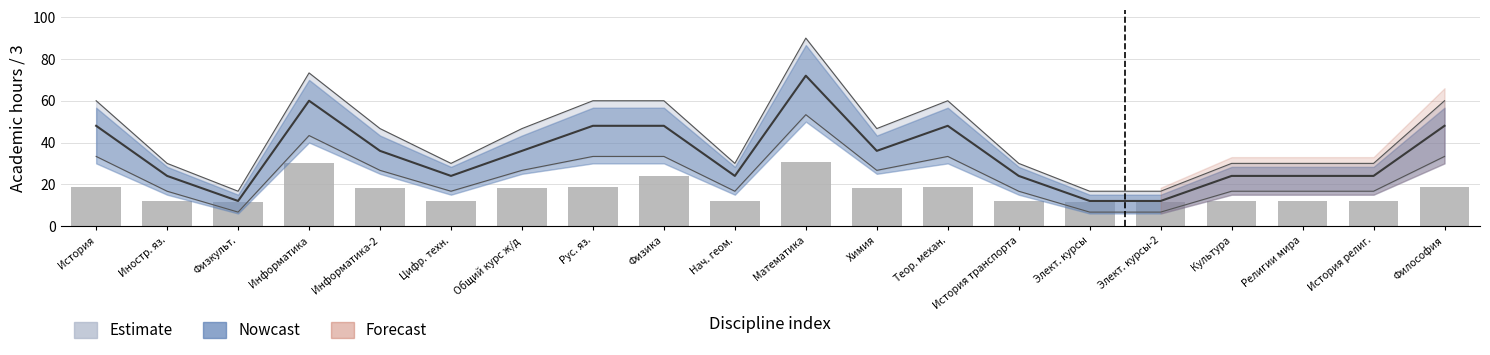

Which series has the largest total across all categories?

Estimate_high